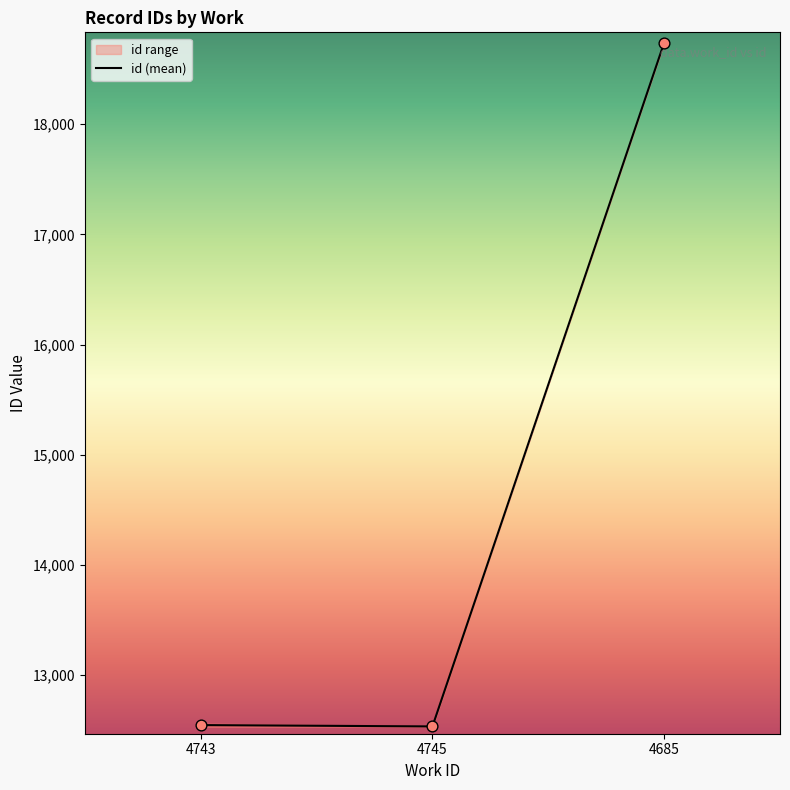

What is the ratio of the value at 4743 to the value at 4745?

1.0